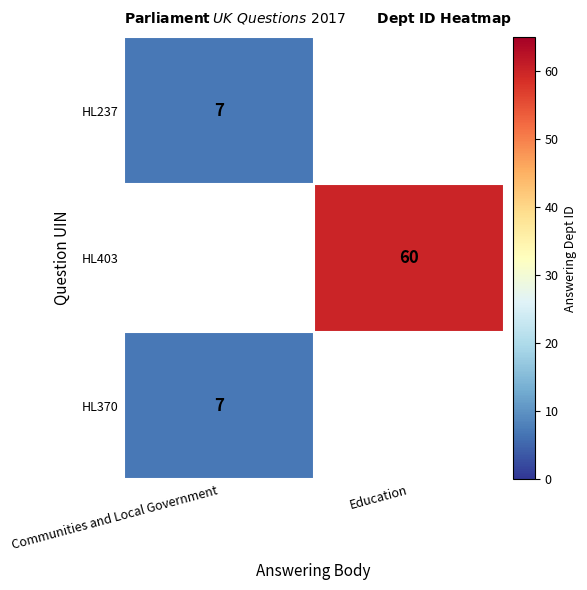

The value of HL237 at Communities and Local Government is 7. True or false?

True